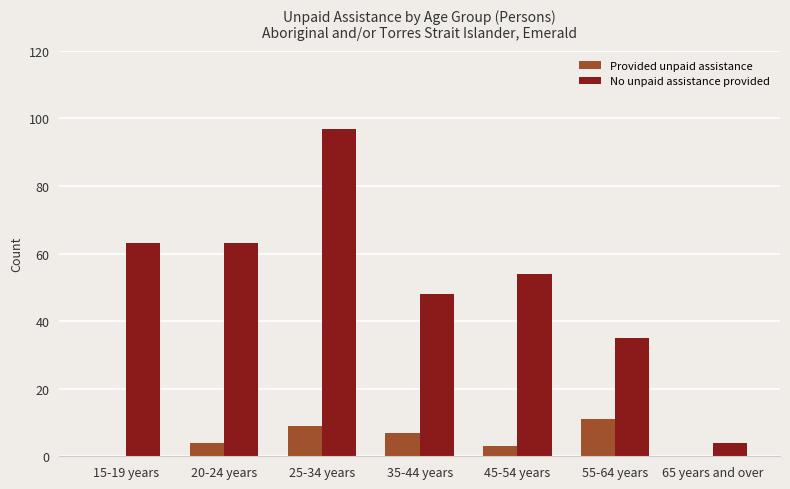

Which series changed the most between 20-24 years and 65 years and over?

No unpaid assistance provided